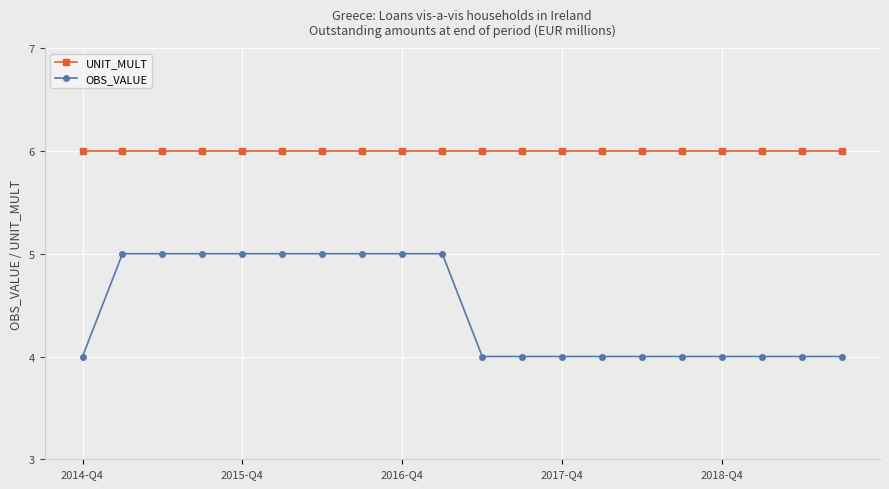

What is the sum of all OBS_VALUE values?

89